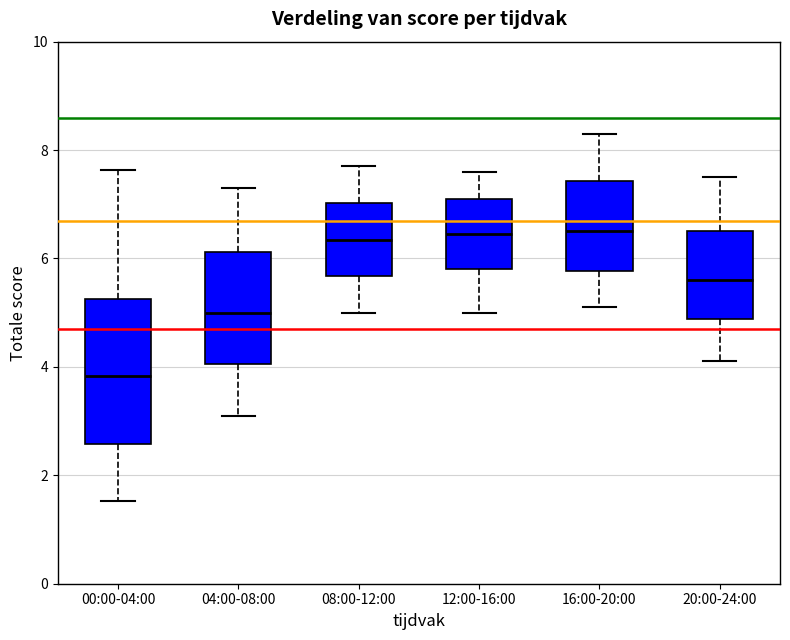

Reading left to right, read every box against the y-axis: the position of its median line, the range the box covers, and the ends of its whiskers. The values are not printed on the chart, so give them approximately, as read against the axis.

00:00-04:00: median 3.8, box 2.6 to 5.2, whiskers 1.6 to 7.6
04:00-08:00: median 5.0, box 4.0 to 6.2, whiskers 3.2 to 7.4
08:00-12:00: median 6.4, box 5.6 to 7.0, whiskers 5.0 to 7.8
12:00-16:00: median 6.4, box 5.8 to 7.2, whiskers 5.0 to 7.6
16:00-20:00: median 6.6, box 5.8 to 7.4, whiskers 5.2 to 8.4
20:00-24:00: median 5.6, box 4.8 to 6.6, whiskers 4.2 to 7.6